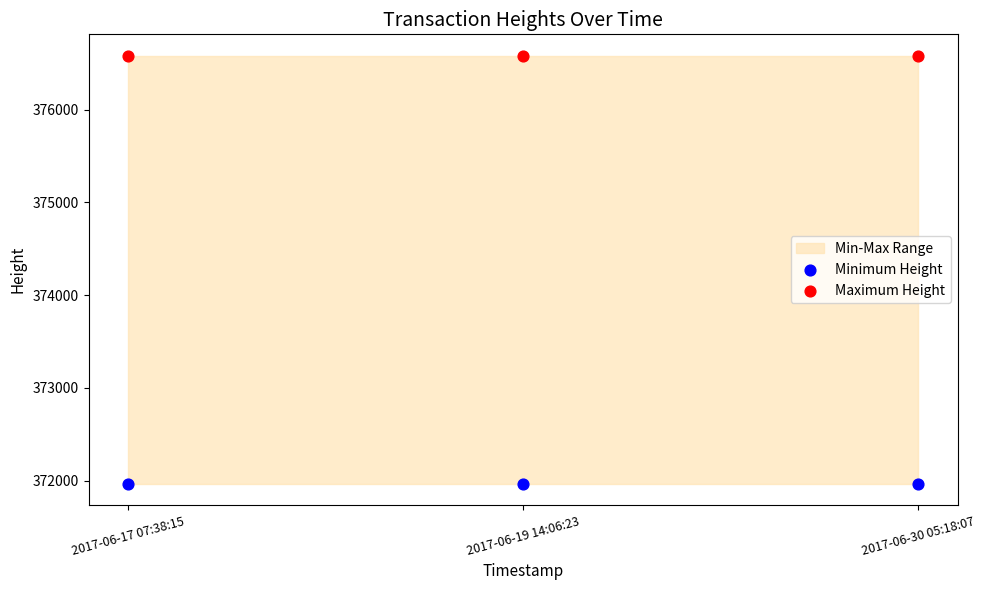

Which series reaches the maximum Y coordinate?

Maximum Height